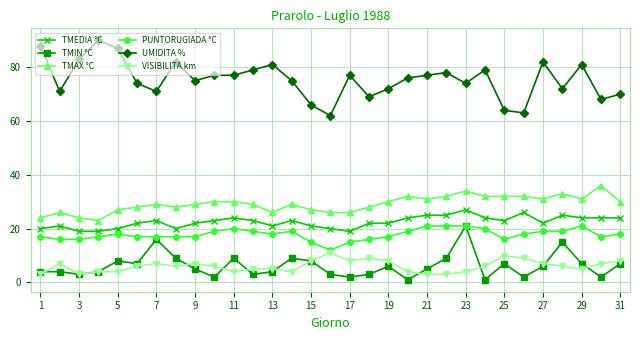

What is the value of the TMIN °C point at the 13th from the left?

4